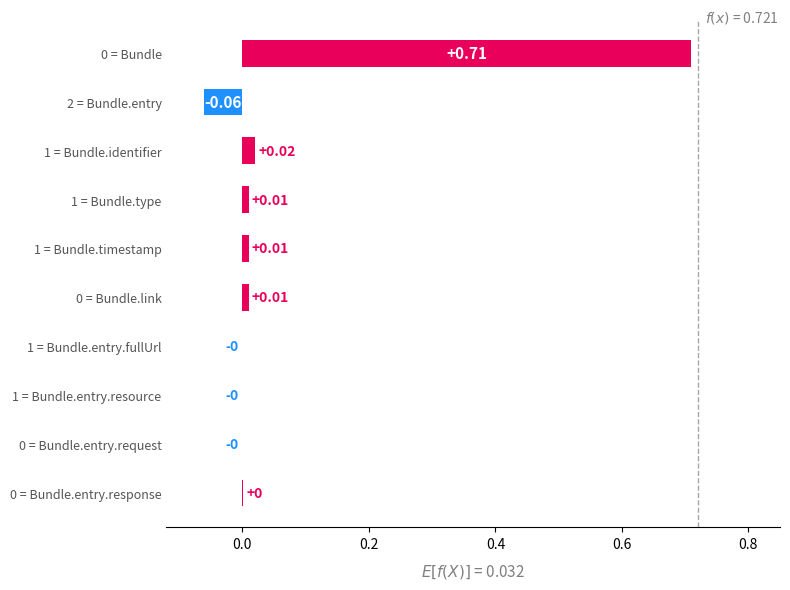

Rank the categories by value from highest to lowest.

Bundle, Bundle.identifier, Bundle.type, Bundle.timestamp, Bundle.link, Bundle.entry.response, Bundle.entry.fullUrl, Bundle.entry.resource, Bundle.entry.request, Bundle.entry